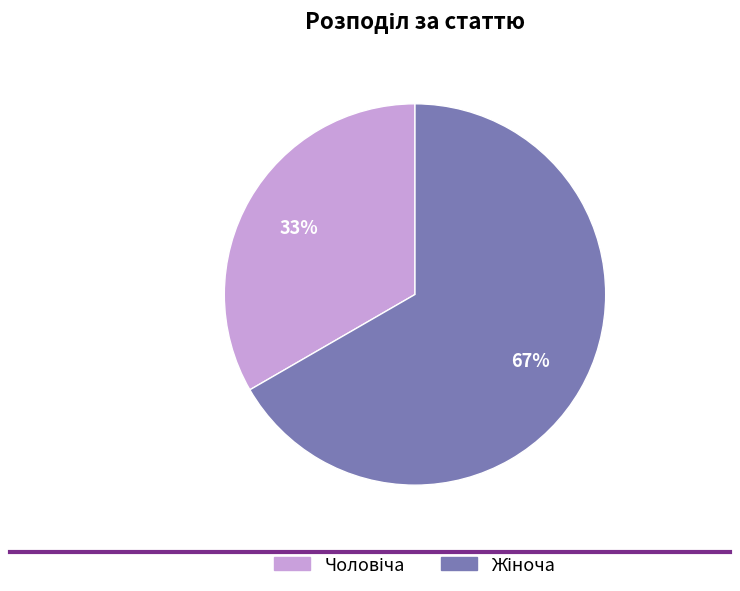

To the nearest percent, what is the average slice percentage?

50%